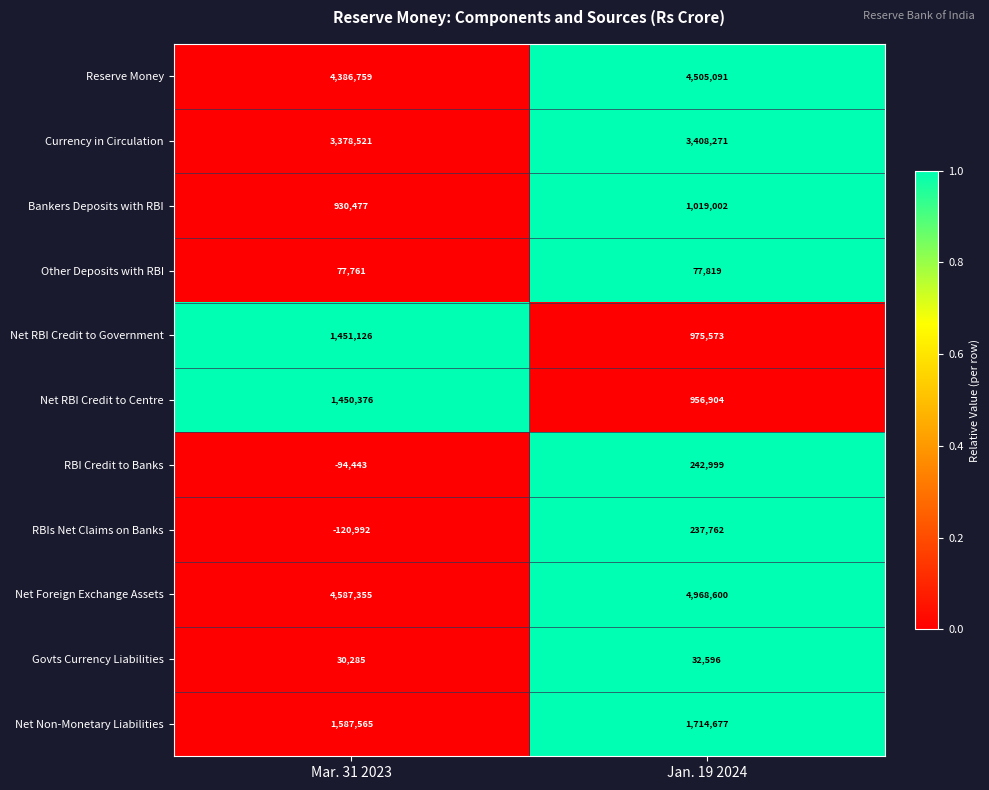

Between Mar. 31 2023 and Jan. 19 2024, which series saw the biggest shift?

Net RBI Credit to Centre